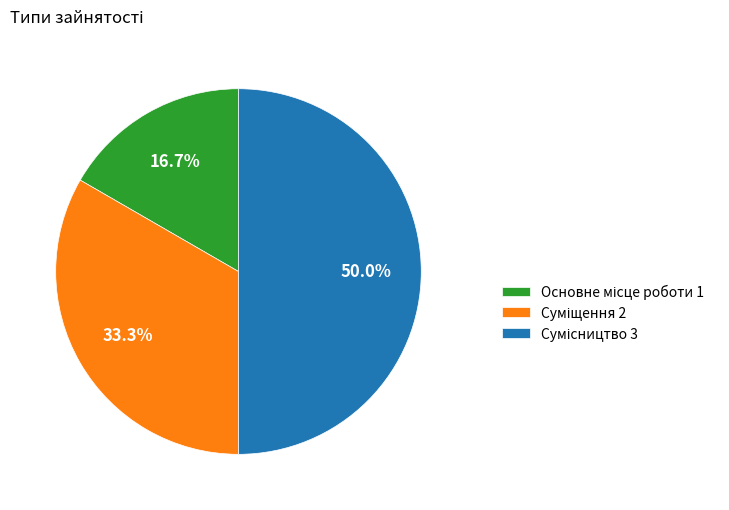

Which has a higher value, Основне місце роботи or Суміщення?

Суміщення